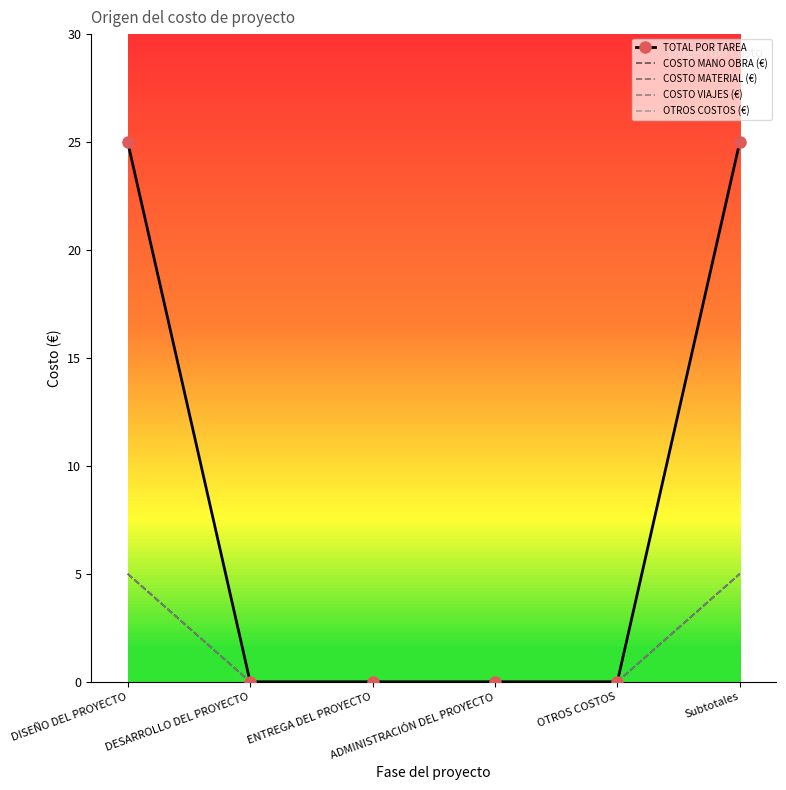

What is the sum of all COSTO MATERIAL (€) values?

10